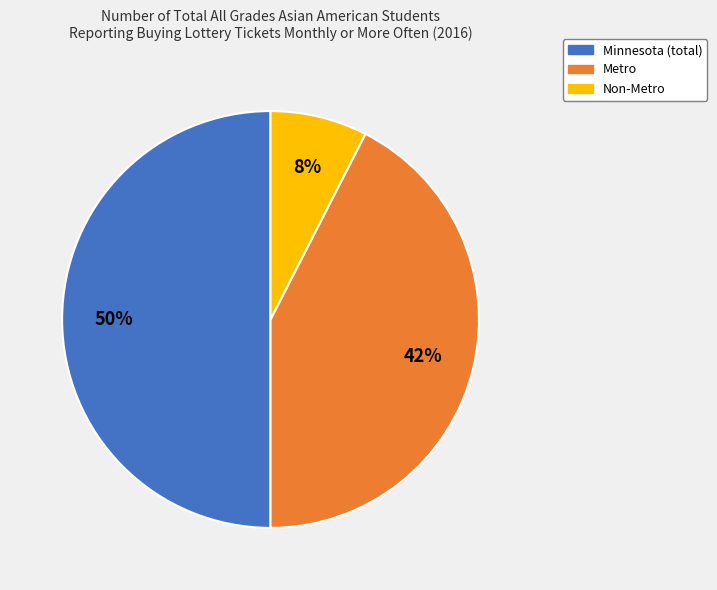

To the nearest percent, what is the average slice percentage?

33%